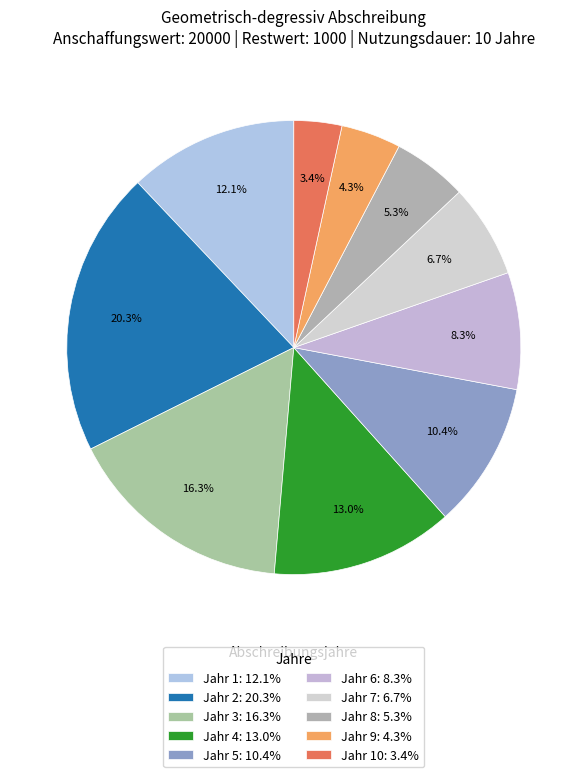

Is there any slice that represents more than half of the pie?

No